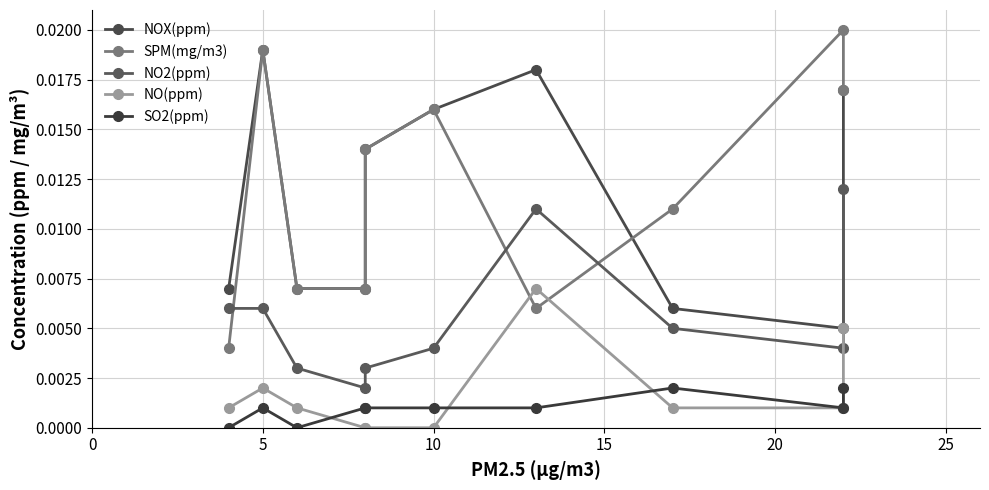

True or false: SPM(mg/m3) and SO2(ppm) intersect in this chart.

False